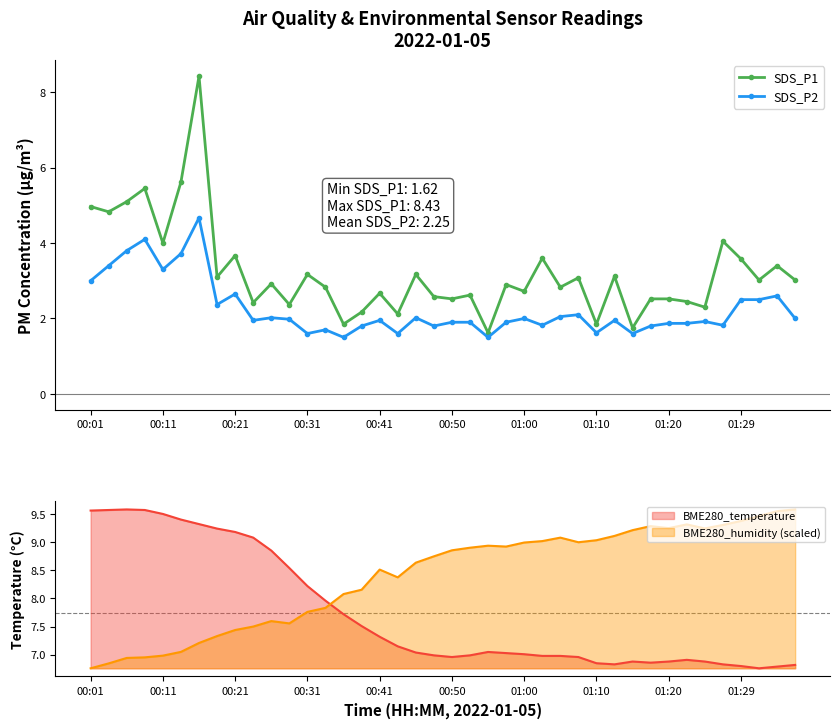

True or false: SDS_P1 has more than 1 interior local peaks.

True